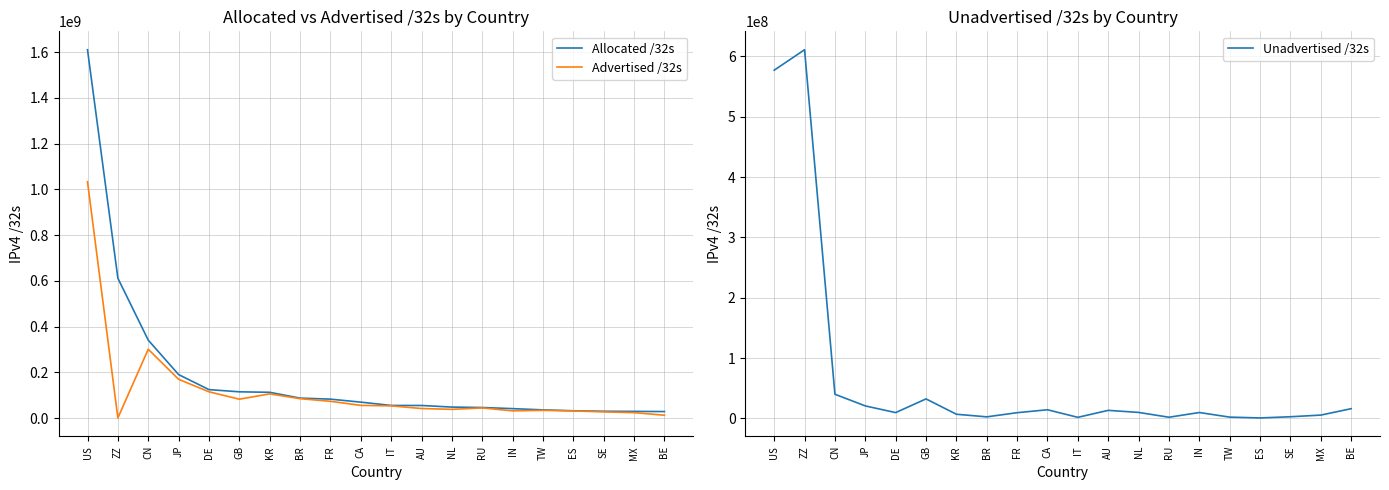

How many intersections are there between Advertised /32s and Unadvertised /32s?

3